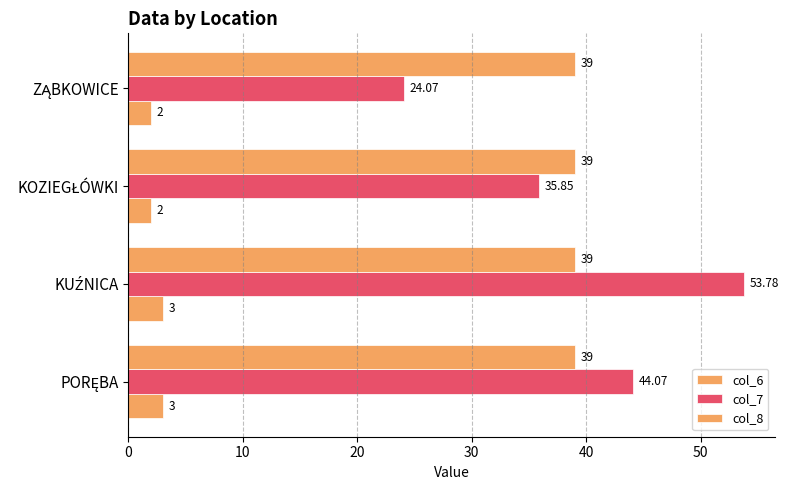

How many values in the col_6 series are below 3?

2